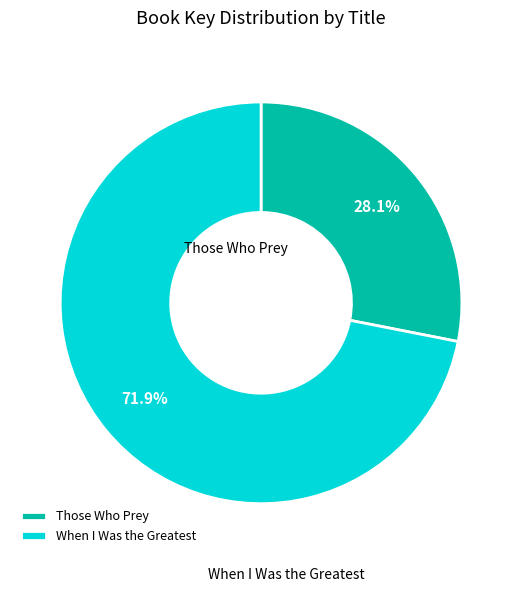

To the nearest percent, what is the difference between the Those Who Prey and When I Was the Greatest slice percentages?

44%